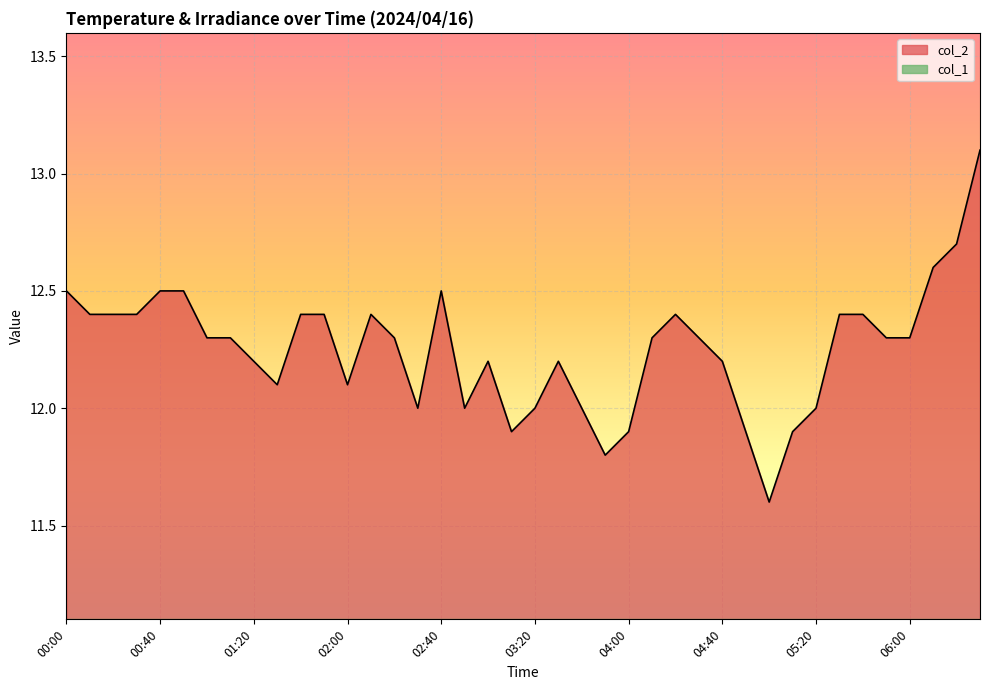

What is the sum of the values at 00:50 and 05:40?

24.9